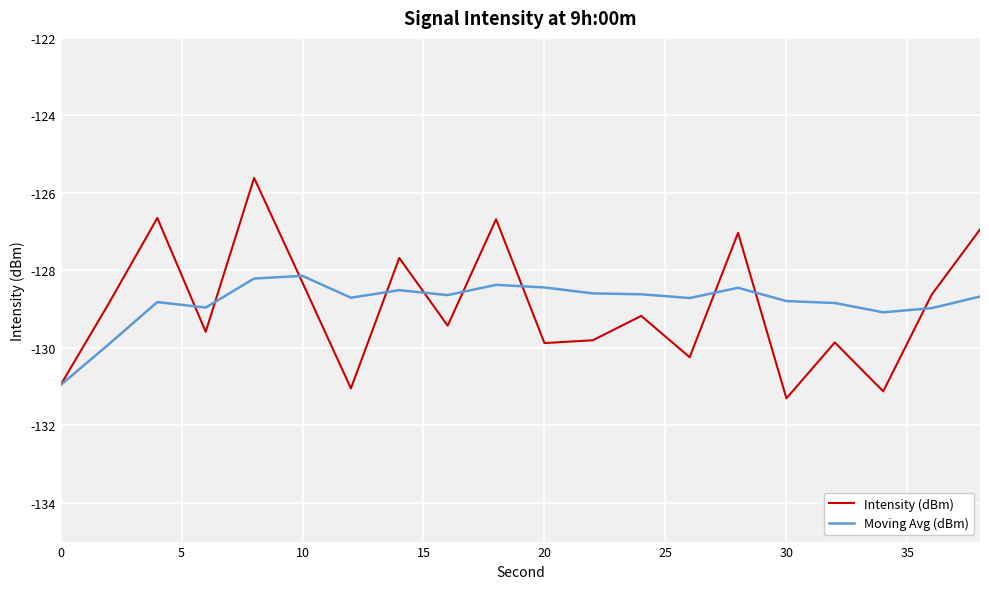

List the series in order of their peak value, lowest first.

Moving Avg (dBm), Intensity (dBm)